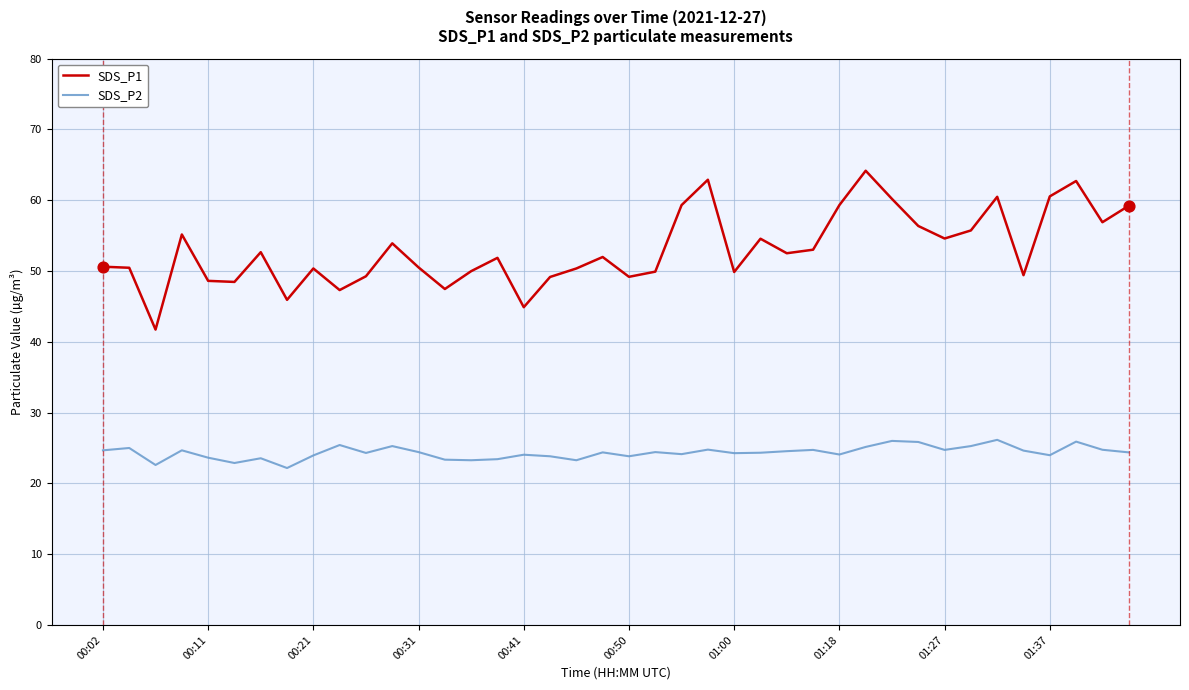

What is the difference between the maximum and minimum values in the SDS_P1 series?

22.4